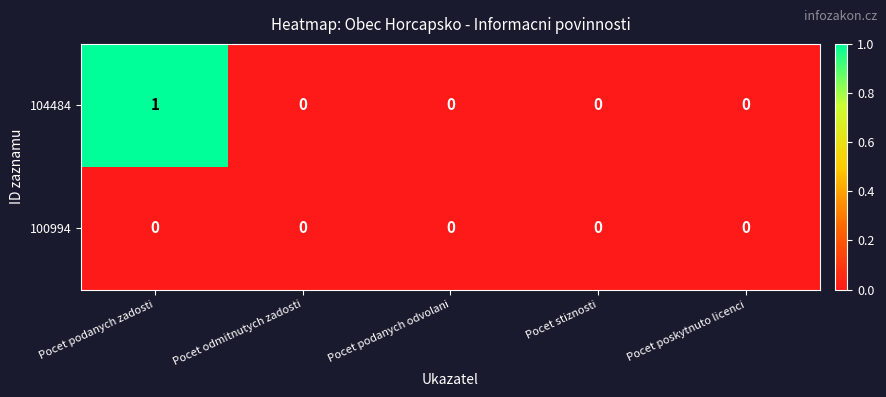

Reading left to right, what are all the values shown in this chart?

104484: 1	0	0	0	0
100994: 0	0	0	0	0